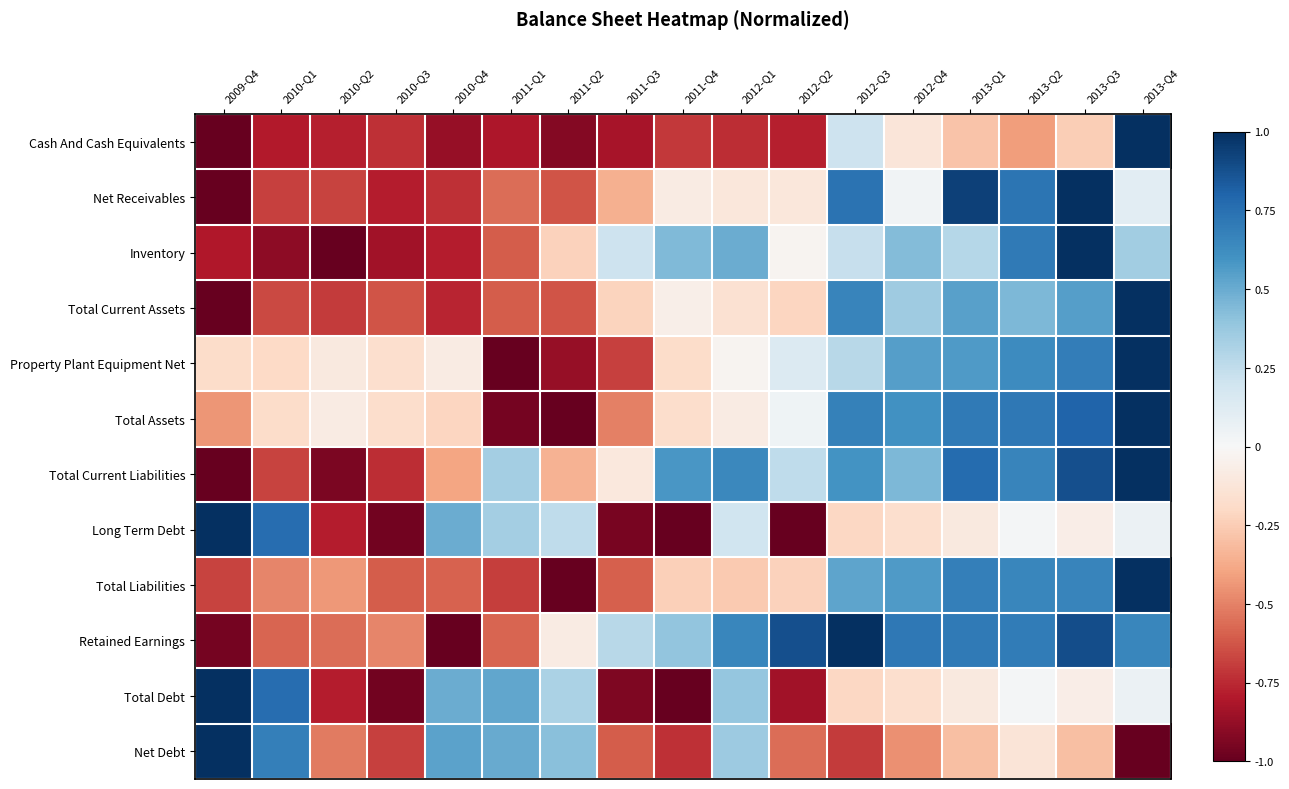

At how many categories does at least one series exceed 0?

15